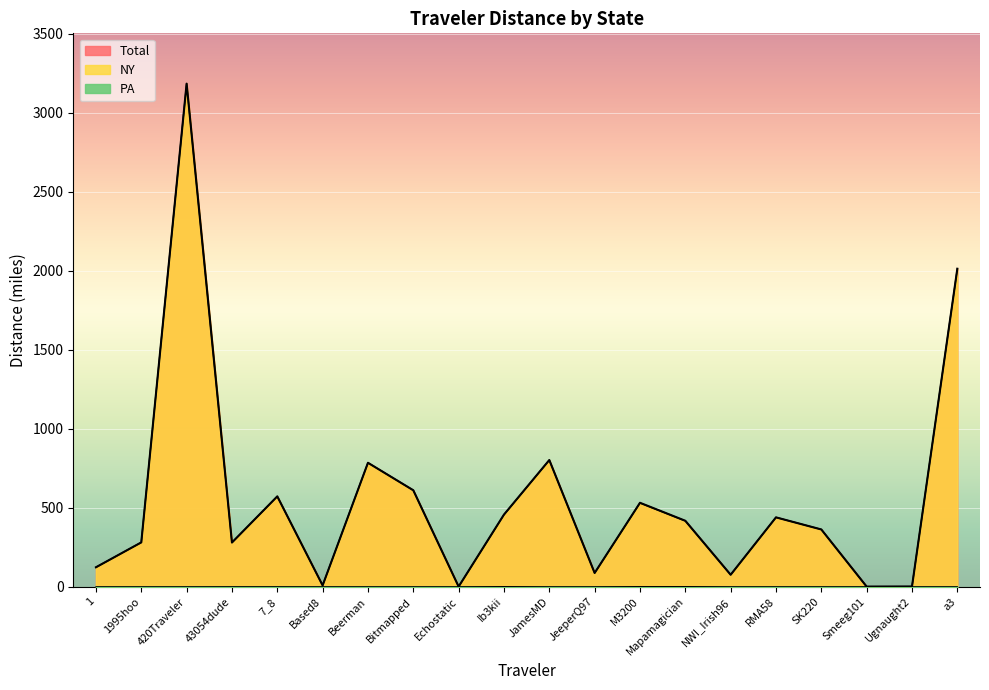

At how many categories does at least one series exceed 1045?

2